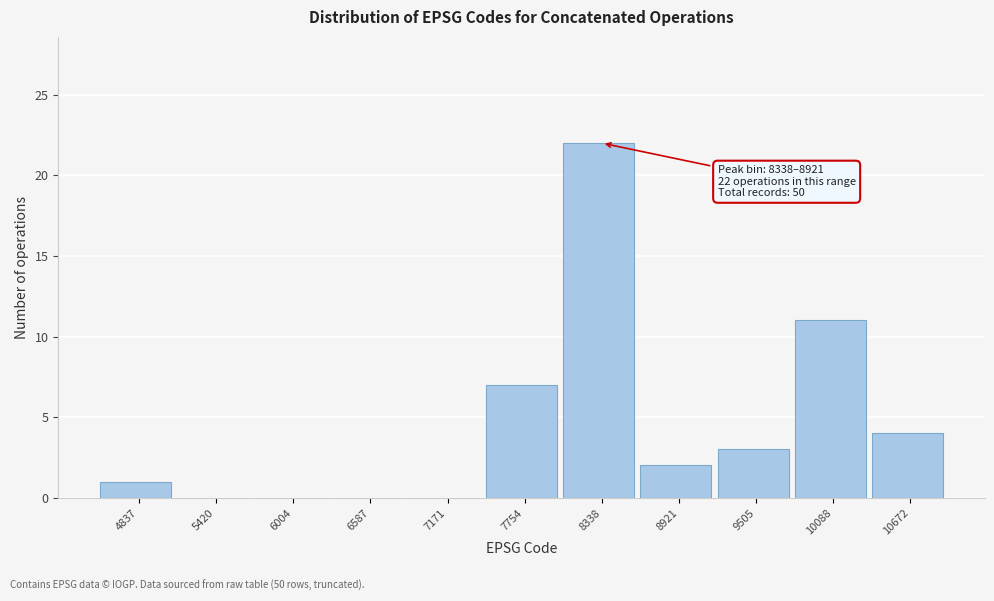

Reading left to right, list all the values displayed in this chart.

4837=1	5420=0	6004=0	6587=0	7171=0	7754=7	8338=22	8921=2	9505=3	10088=11	10672=4